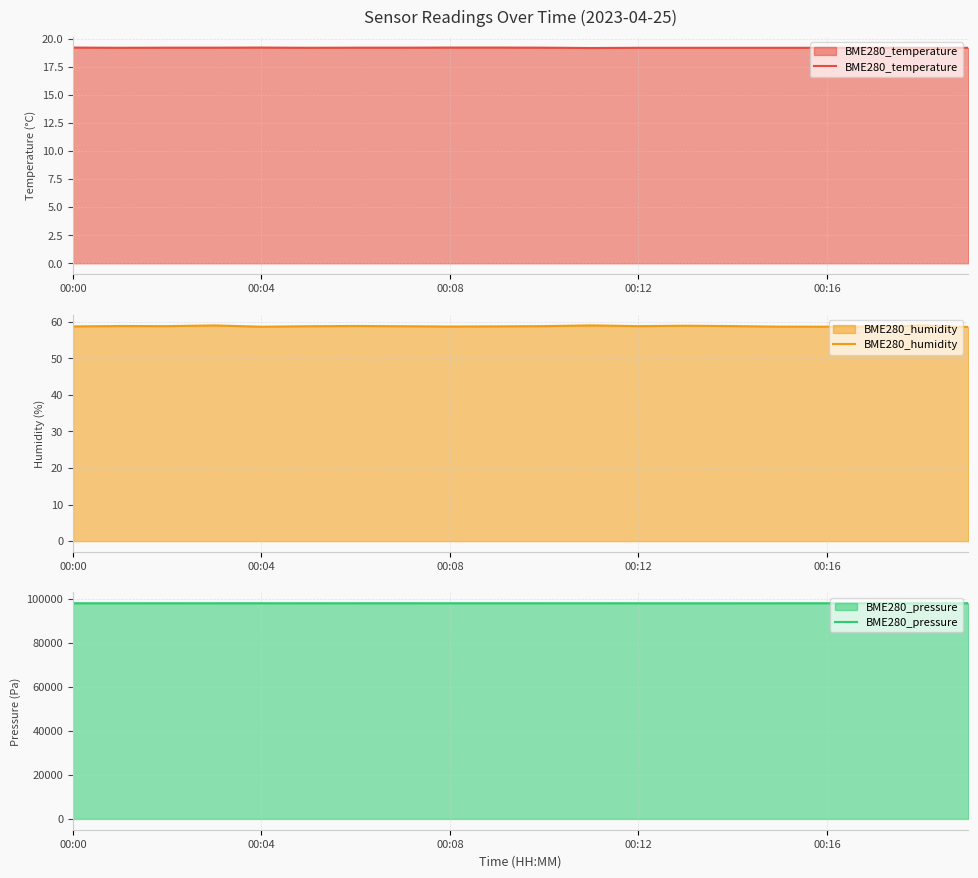

True or false: BME280_temperature and BME280_humidity intersect in this chart.

False